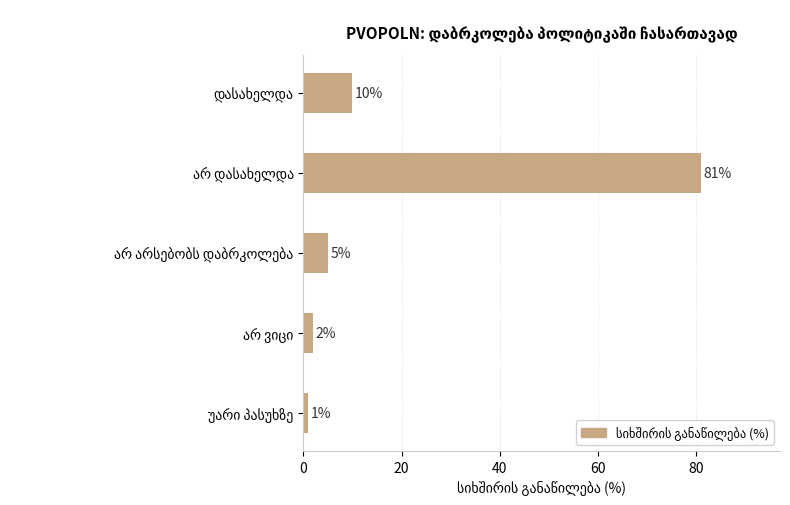

Count the number of data series in this chart.

1